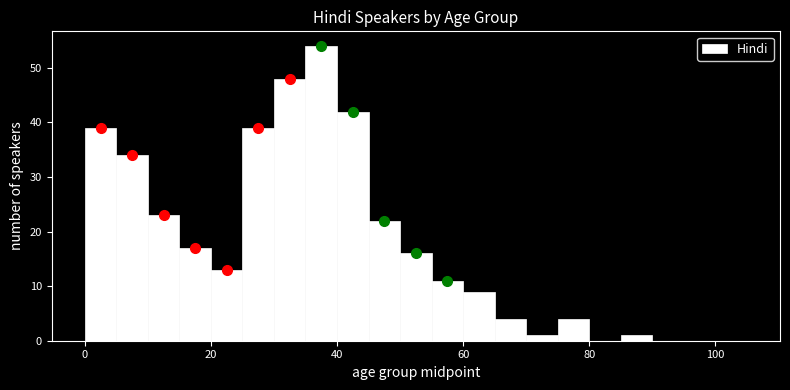

Read against the x-axis, roughly where is the centre of the tallest bar?

38